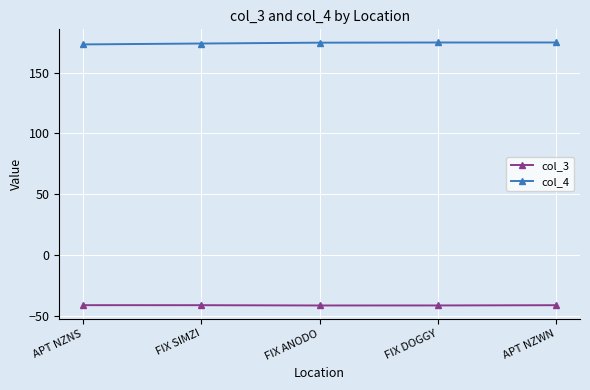

What is the sum of all col_4 values?

871.4